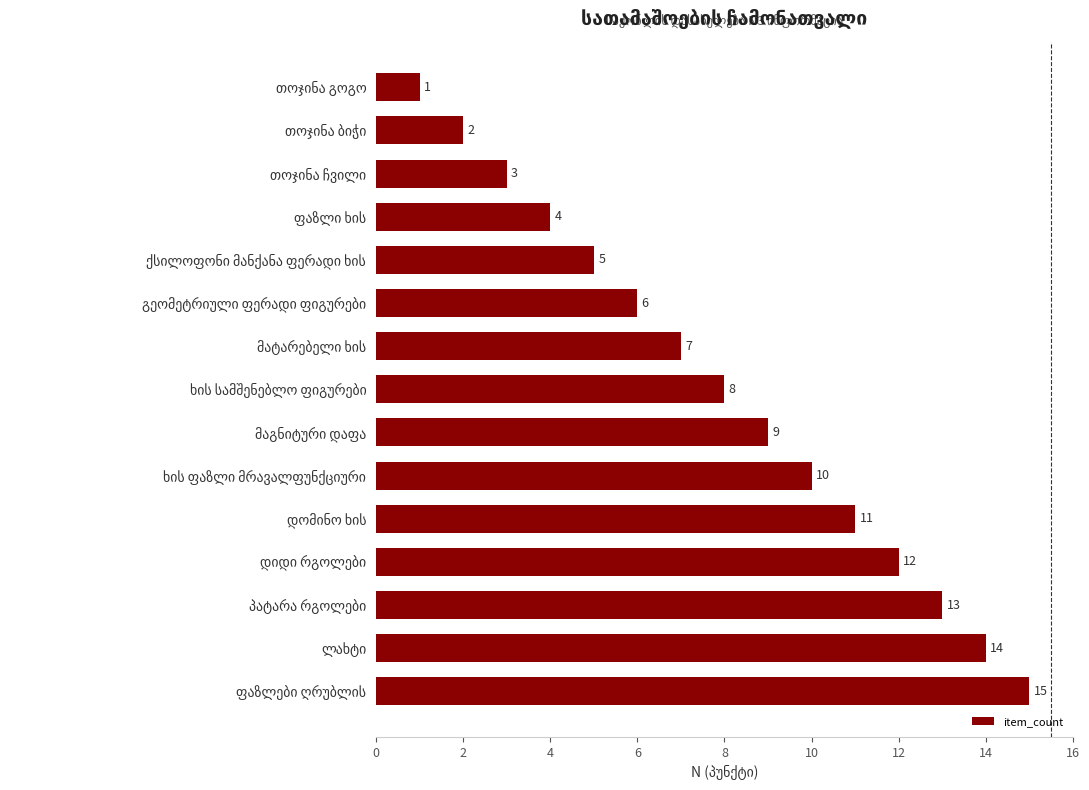

Does the chart contain stacked bars?

No